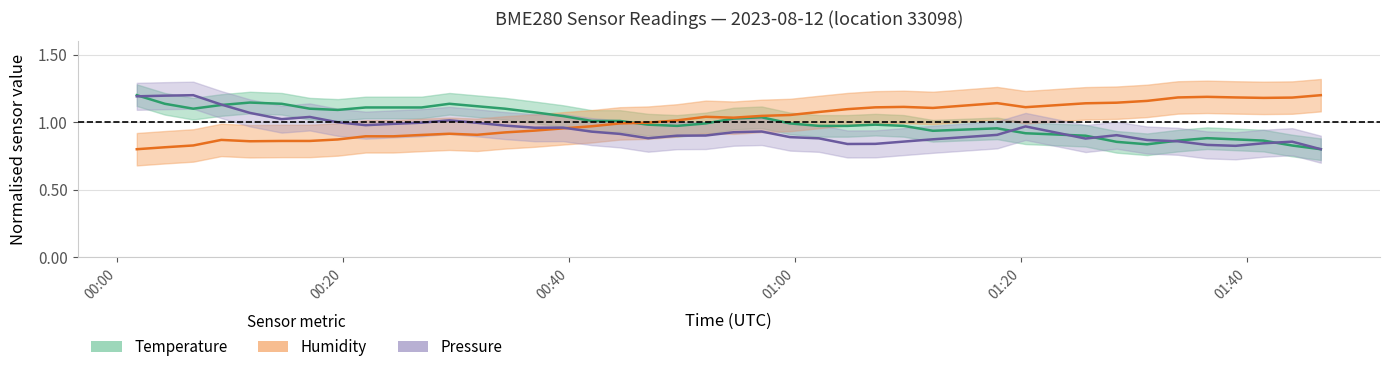

How many lines are shown in the chart?

3